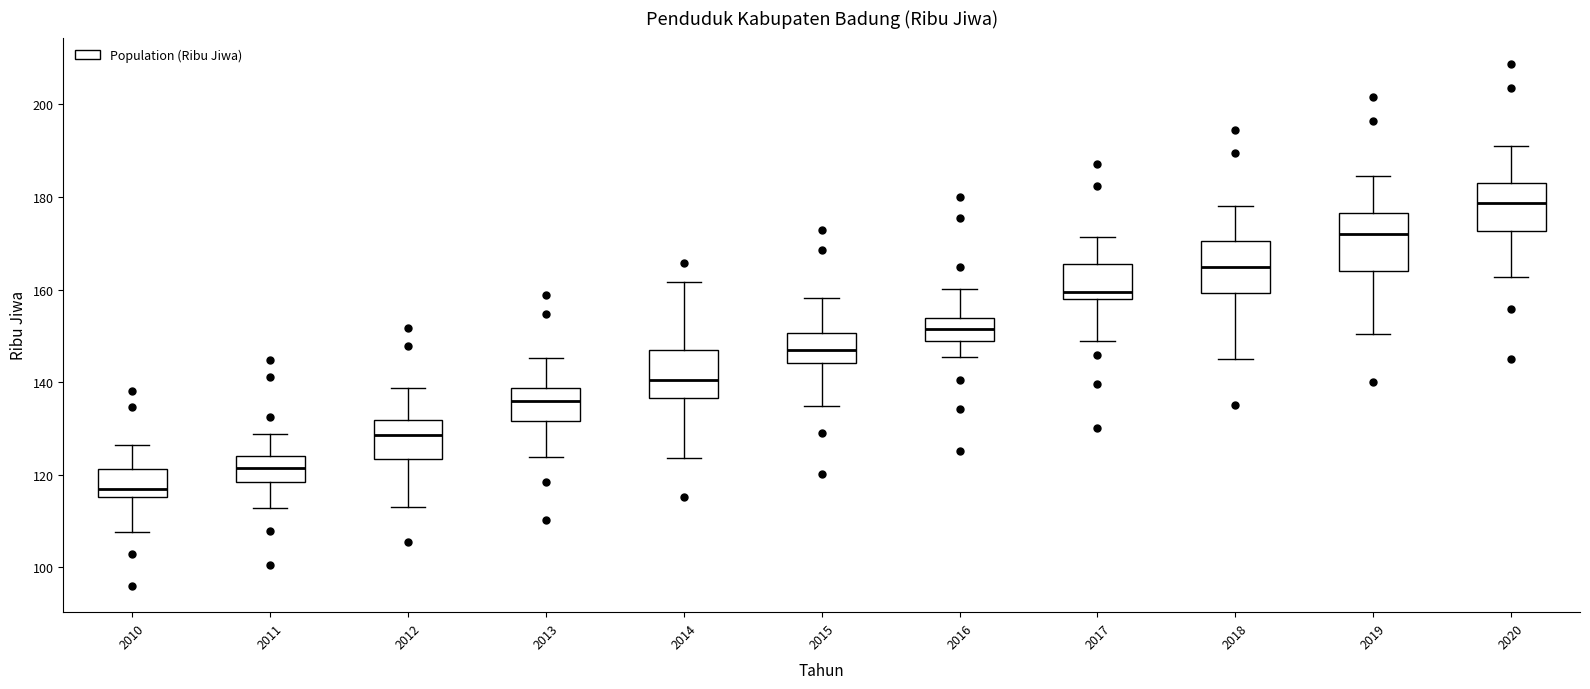

Reading left to right, transcribe this box plot: for each box, give where its median line is, the range the box spans, and where its two whiskers end, as read against the y-axis. The values are not printed on the chart, so give them approximately, as read against the axis.

2010: median 118, box 116 to 122, whiskers 108 to 126
2011: median 122, box 118 to 124, whiskers 112 to 128
2012: median 128, box 124 to 132, whiskers 114 to 138
2013: median 136, box 132 to 138, whiskers 124 to 146
2014: median 140, box 136 to 146, whiskers 124 to 162
2015: median 146, box 144 to 150, whiskers 134 to 158
2016: median 152, box 148 to 154, whiskers 146 to 160
2017: median 160, box 158 to 166, whiskers 148 to 172
2018: median 164, box 160 to 170, whiskers 146 to 178
2019: median 172, box 164 to 176, whiskers 150 to 184
2020: median 178, box 172 to 182, whiskers 162 to 192